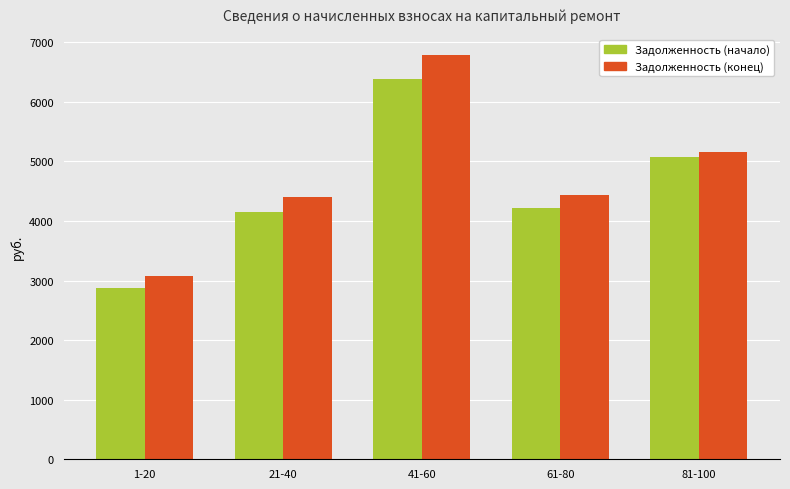

Which series changed the most between 21-40 and 41-60?

Задолженность (конец)